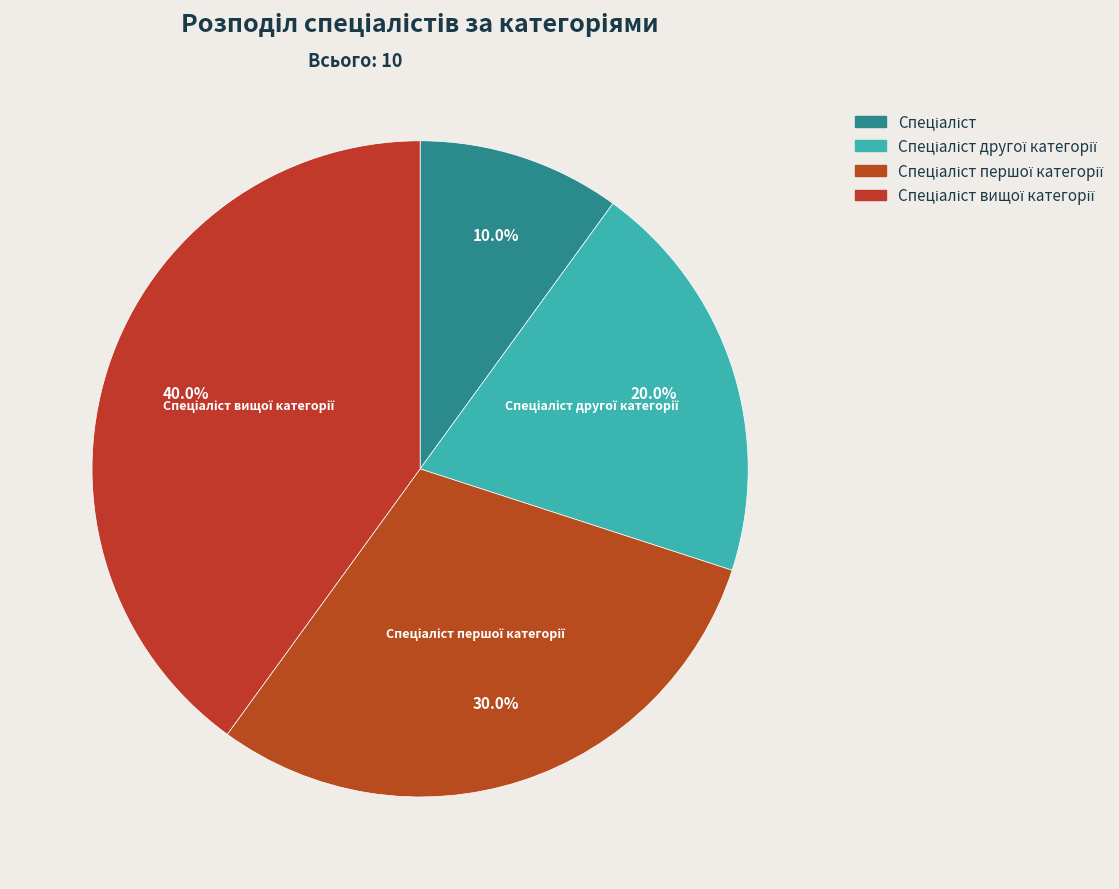

How many slices are in this pie chart?

4